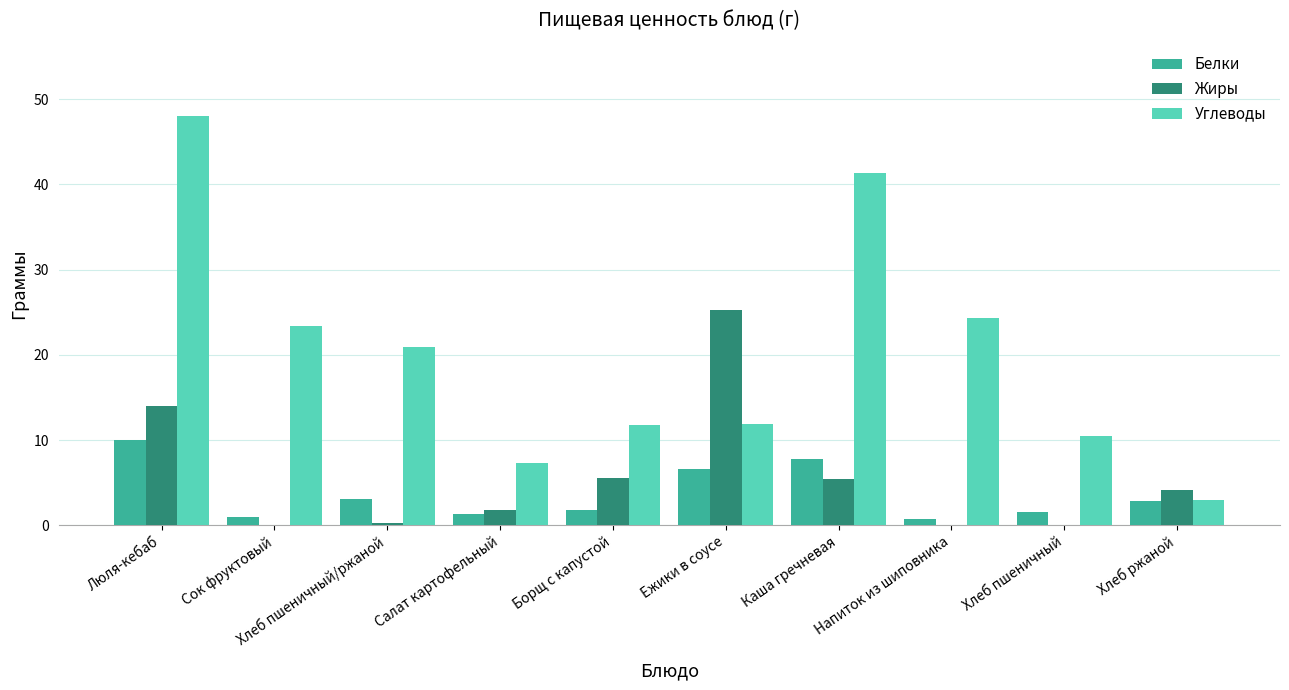

True or false: Белки has a value of 7.7 at Каша гречневая.

True